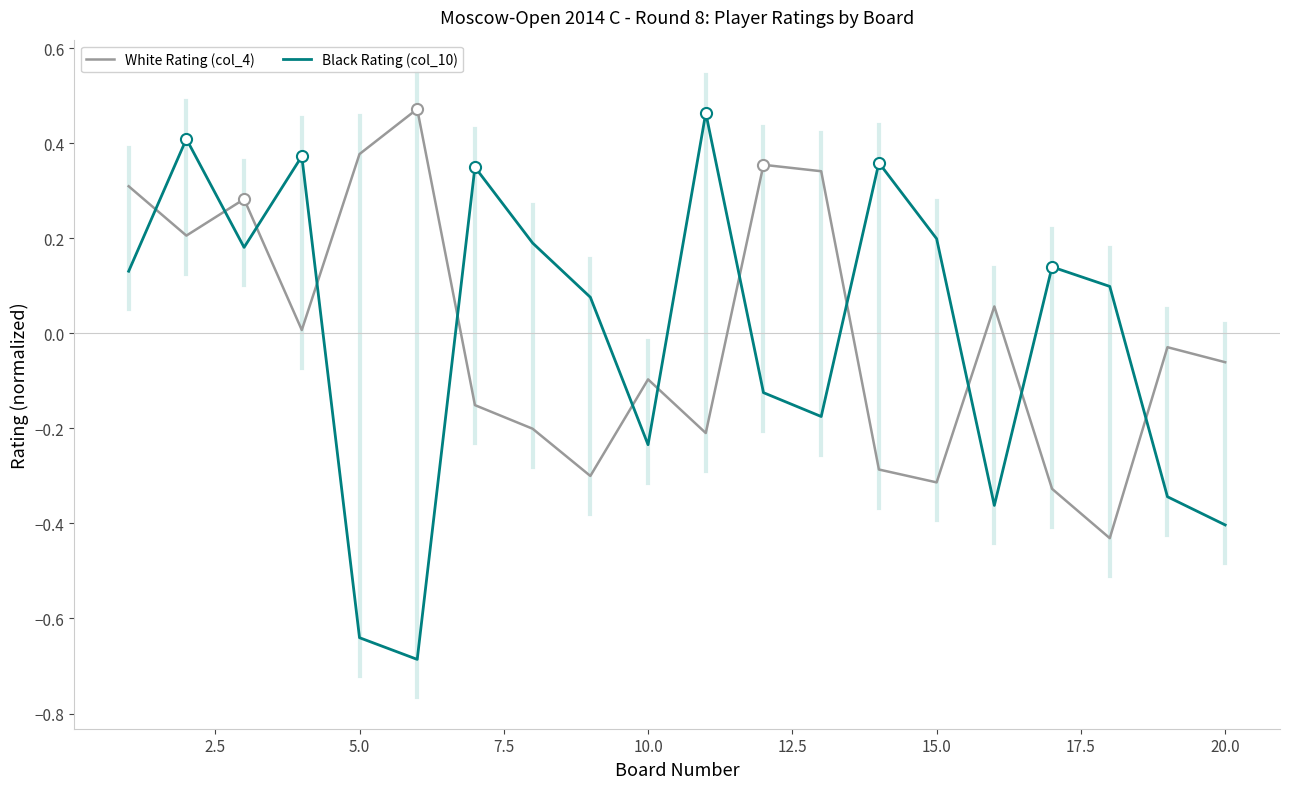

How many intersections are there between Black Rating (col_10) and White Rating (col_4)?

12